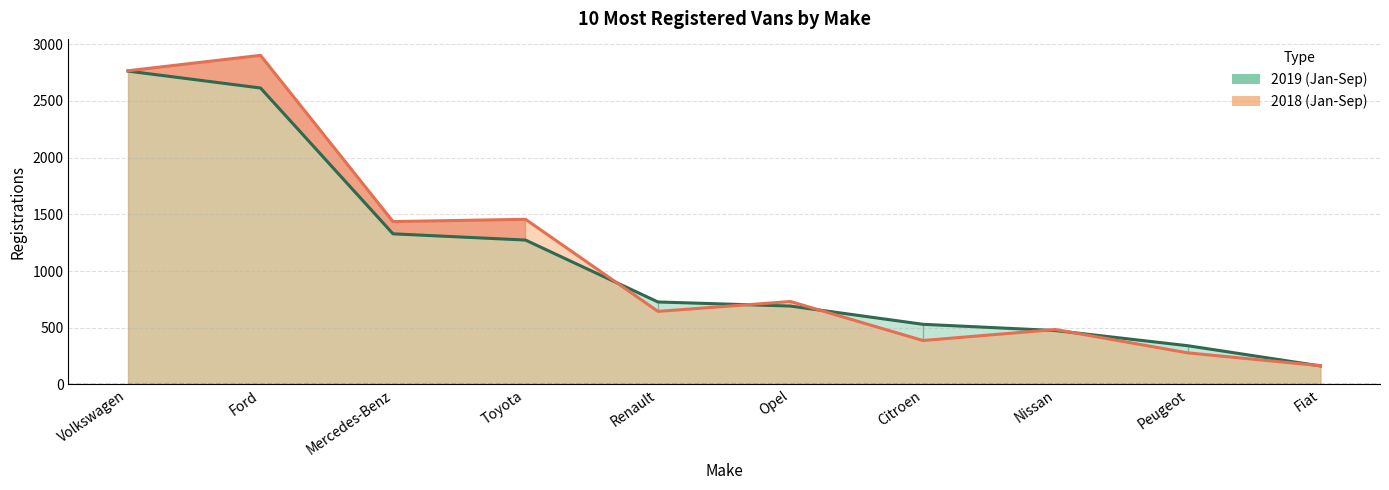

What is the difference between the 2019 (Jan-Sep) values at Toyota and Ford?

1341